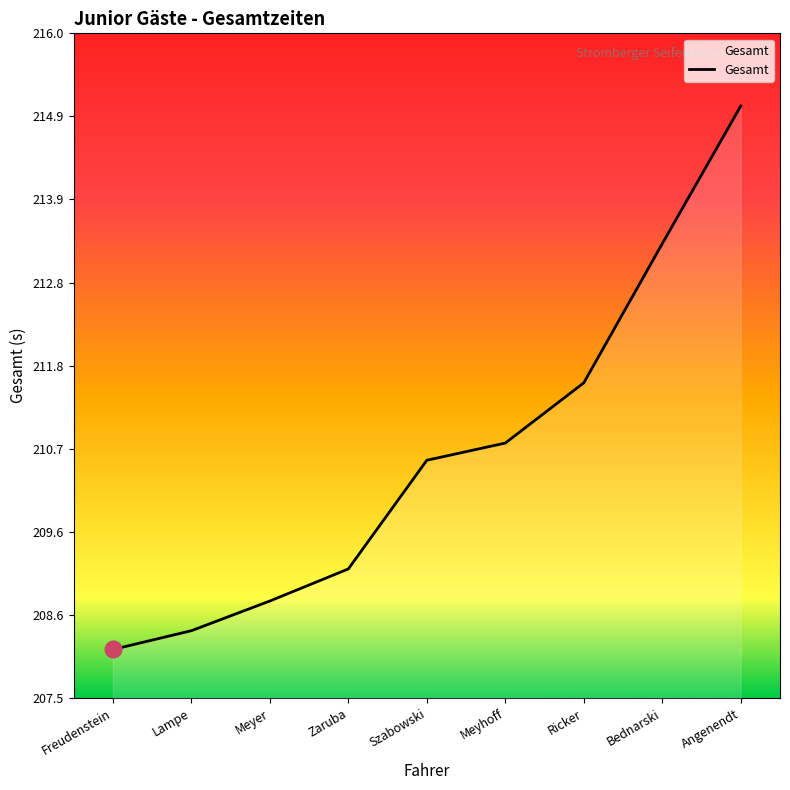

What is the label of the 9th point from the right?

Freudenstein